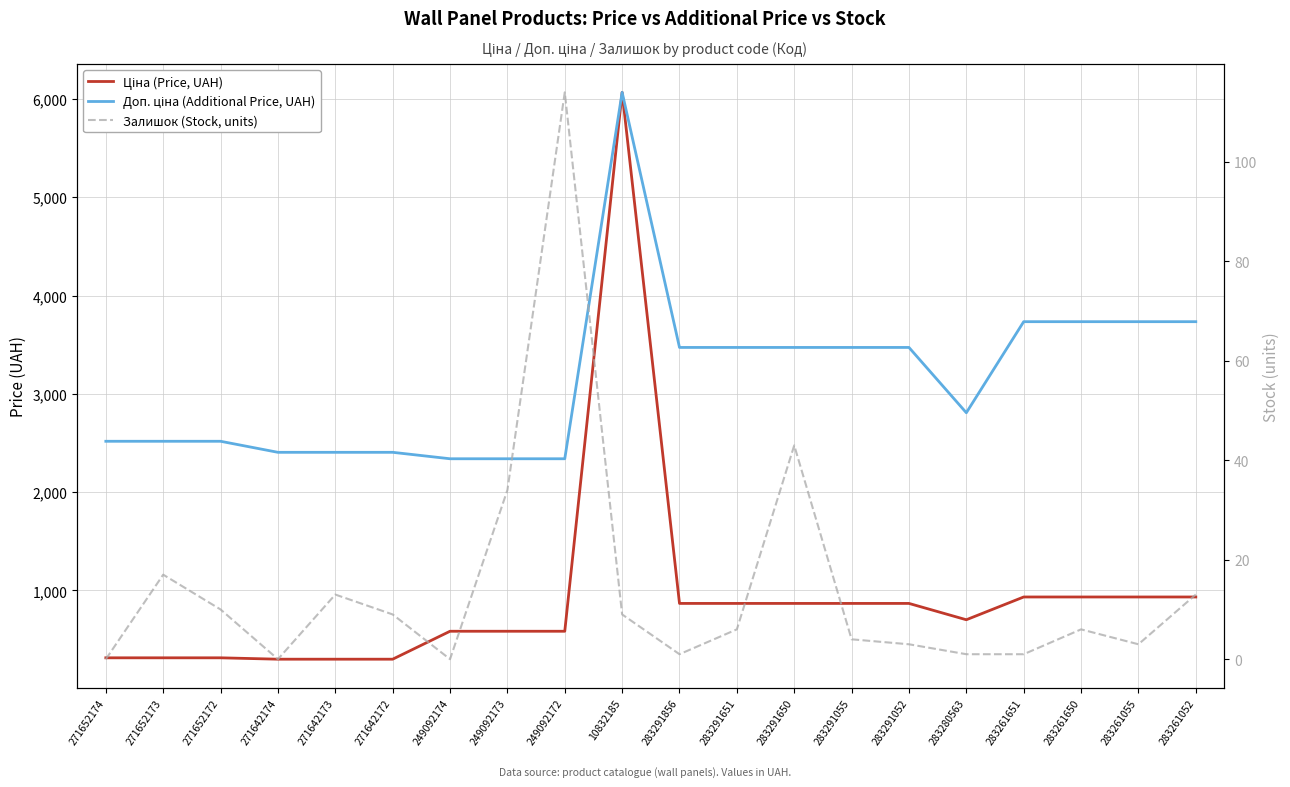

How many lines are shown in the chart?

3